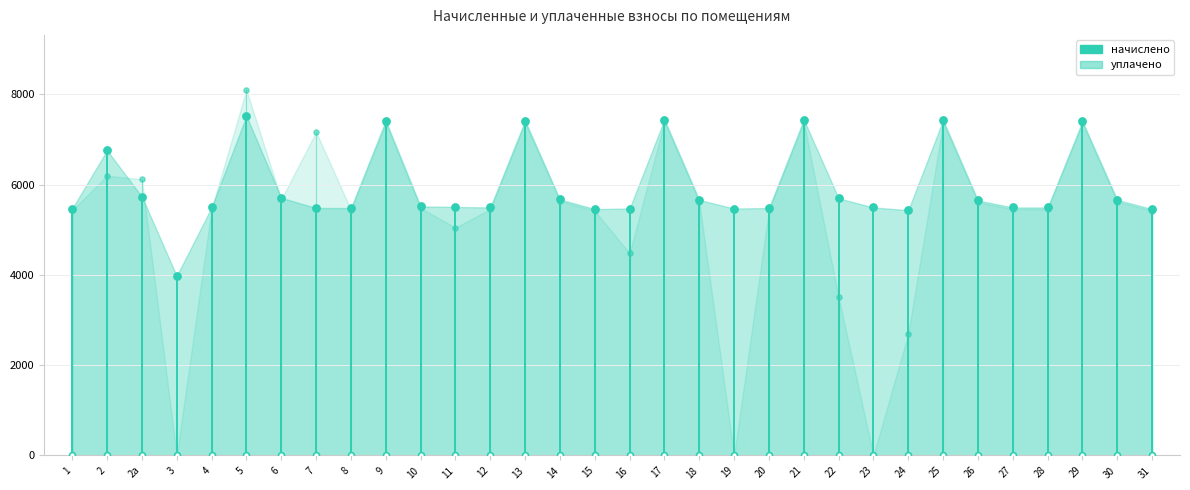

Which series has the largest total across all categories?

начислено